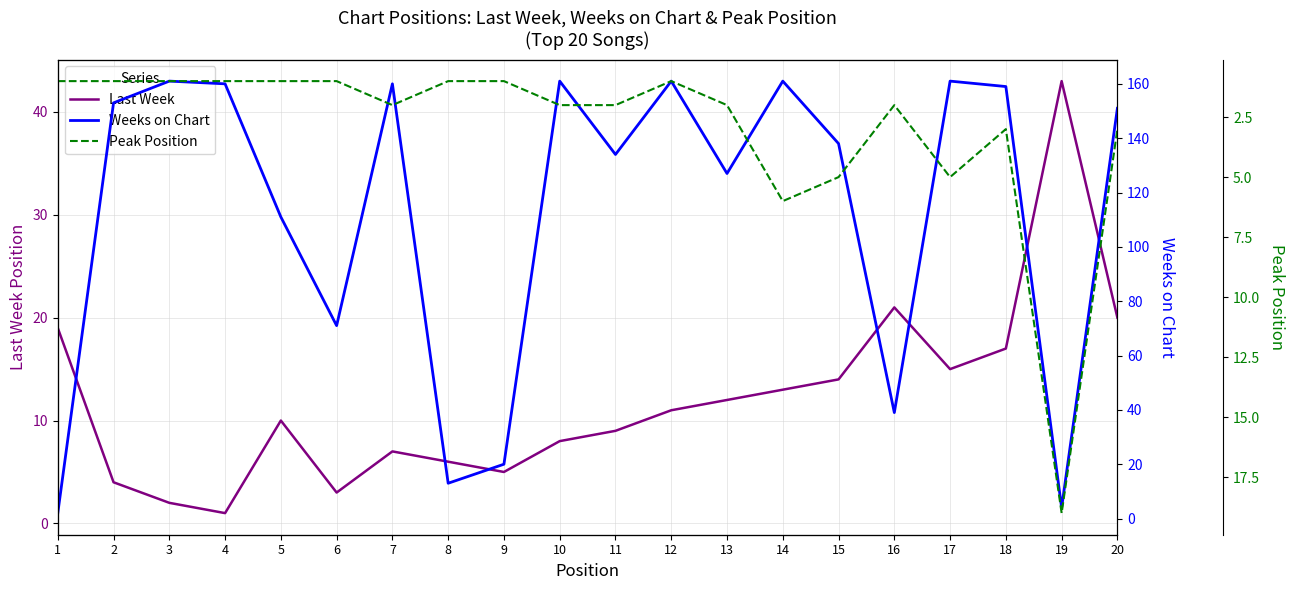

List the series in order of their peak value, highest first.

Weeks on Chart, Last Week, Peak Position